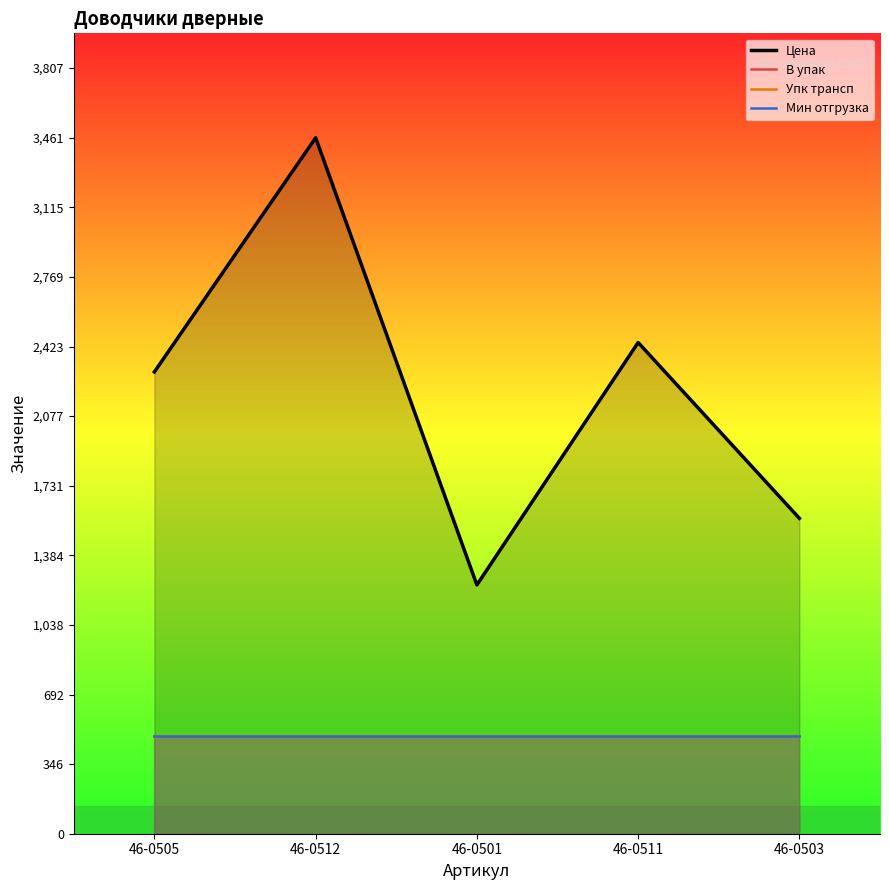

What position from the right is 46-0505?

5